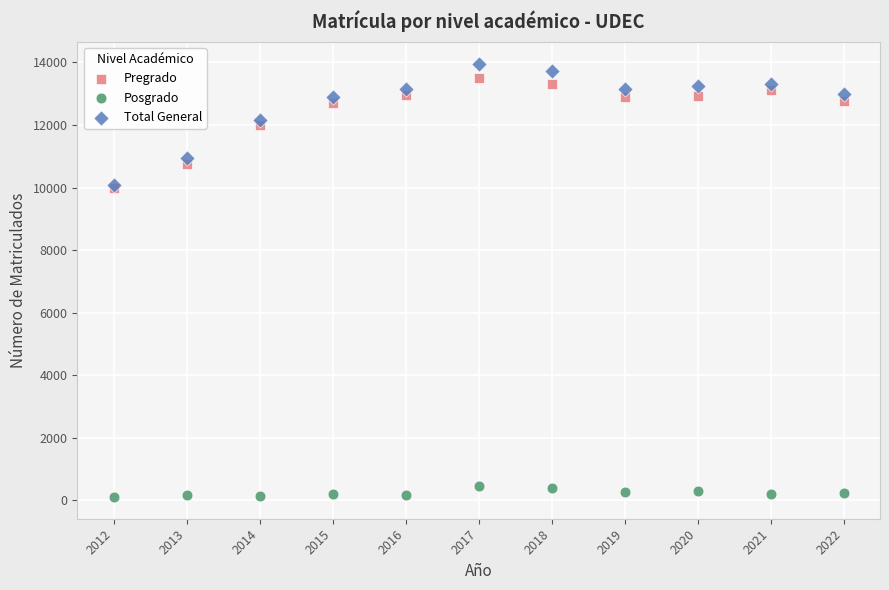

Which series contains the lowest Y value?

Posgrado